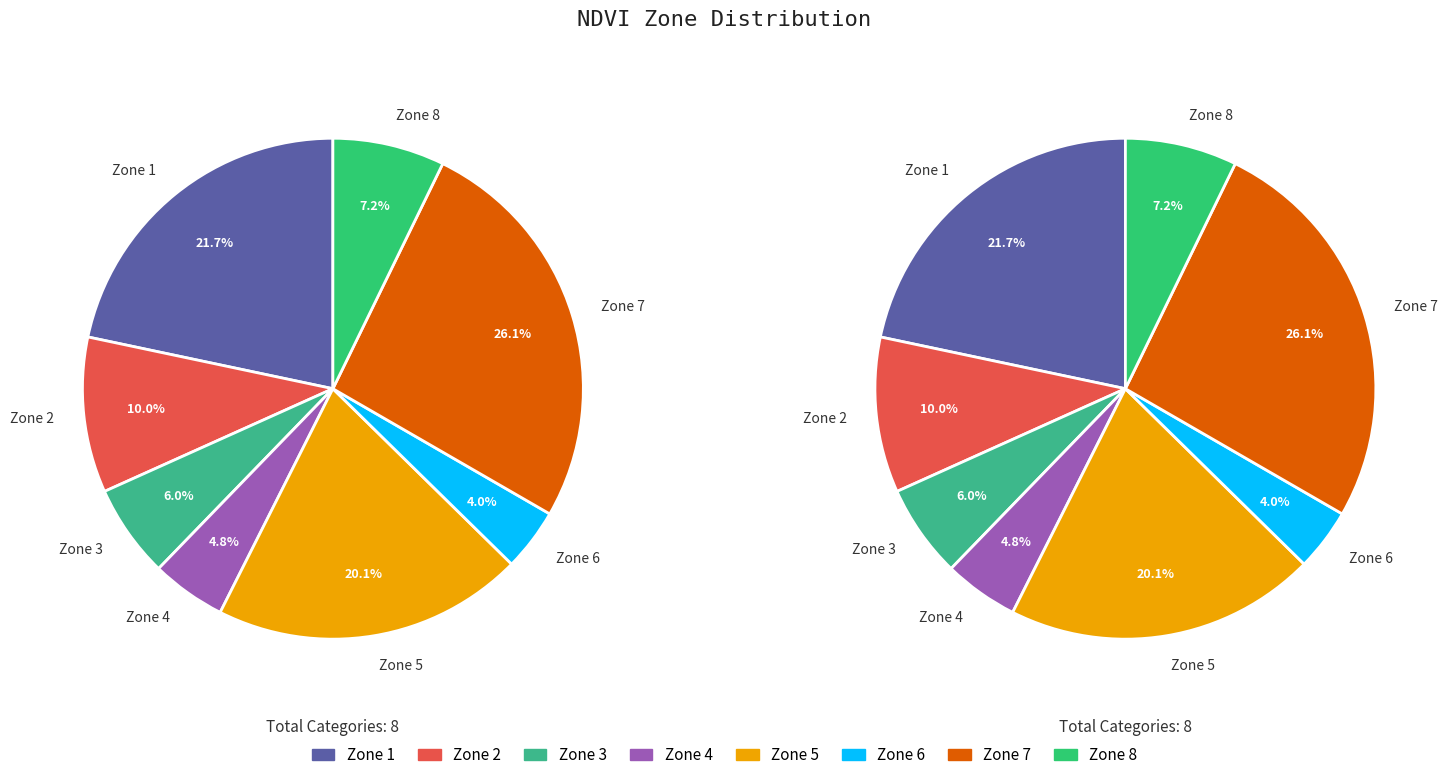

What is the largest slice in the pie chart?

Zone 7